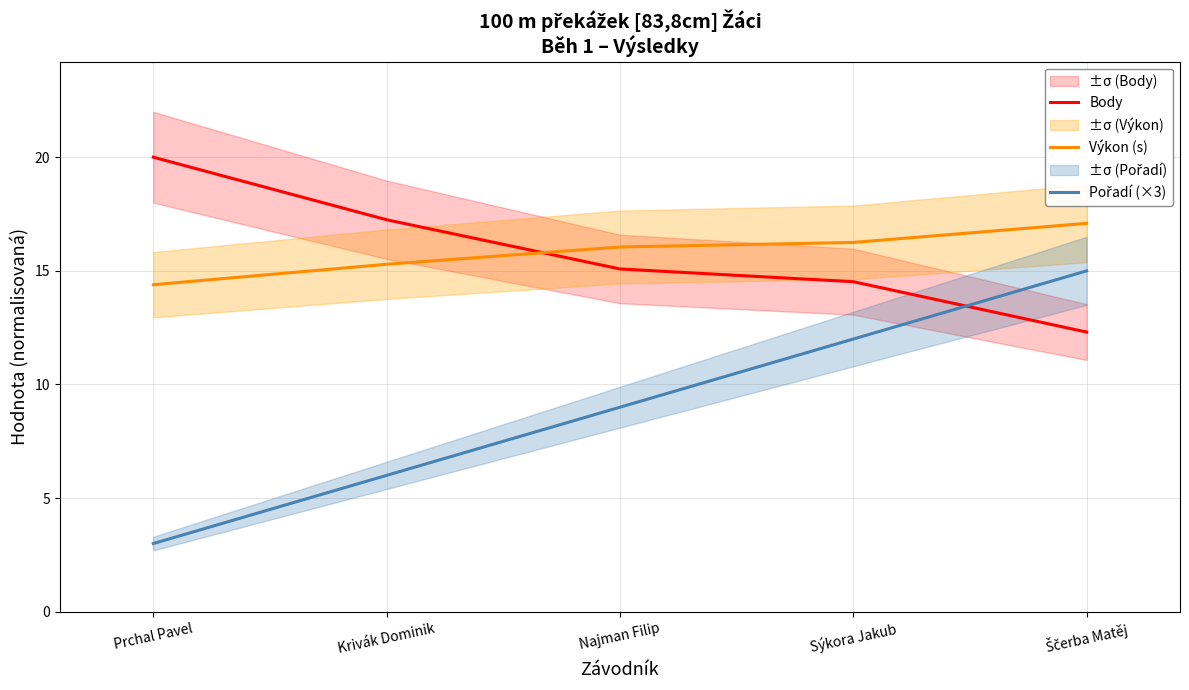

Which label corresponds to the smallest value in the chart?

Prchal Pavel